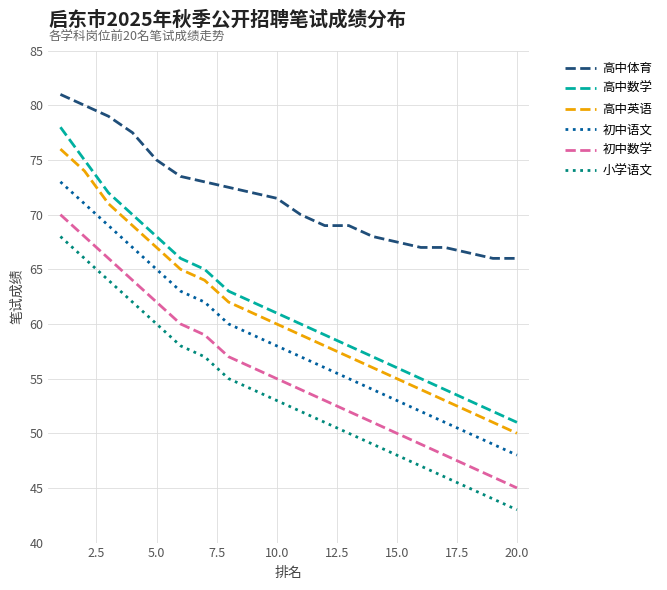

Rank the series by their maximum value, from lowest to highest.

小学语文, 初中数学, 初中语文, 高中英语, 高中数学, 高中体育